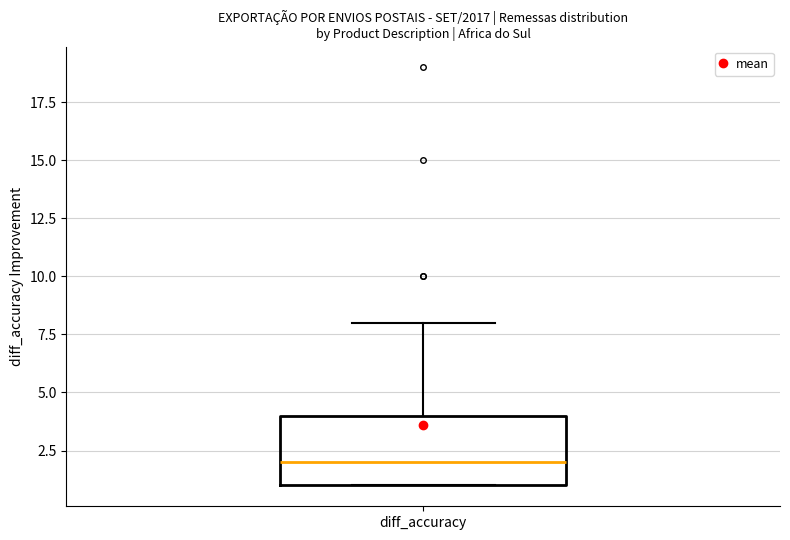

Read this box plot against the y-axis: the position of the median line, the range covered by the box, and the ends of both whiskers. The values are not printed on the chart, so give them approximately, as read against the axis.

median 2, box 1 to 4, whiskers 1 to 8